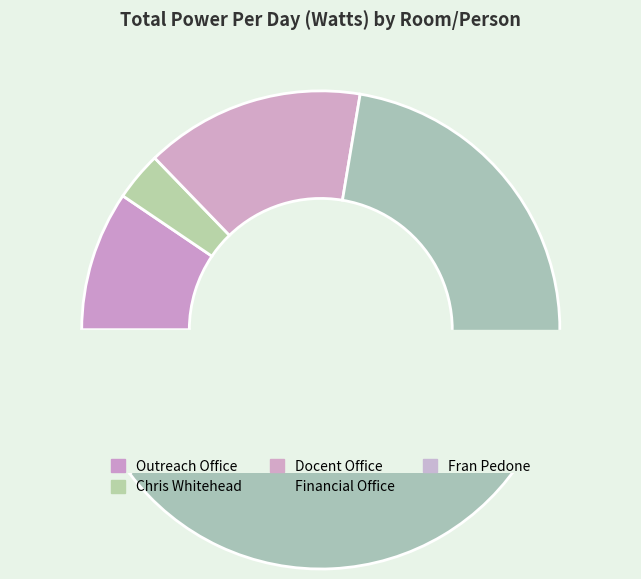

Combined, what portion of the pie is Outreach Office and Financial Office?

71.6%